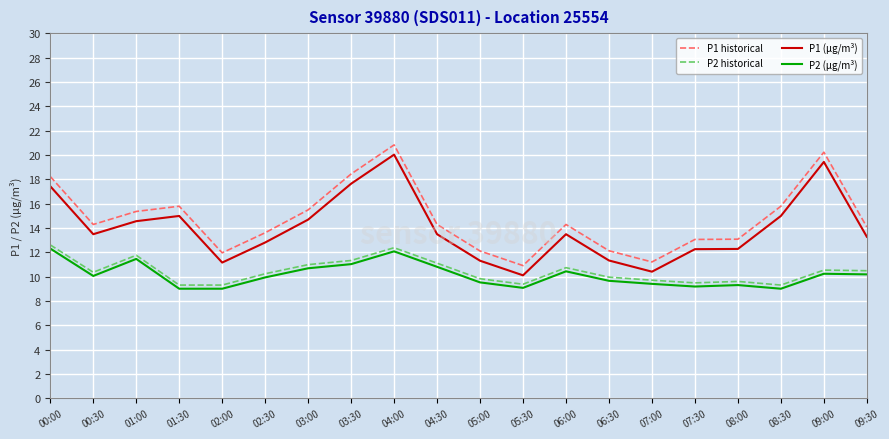

True or false: P2 historical and P1 historical intersect in this chart.

False